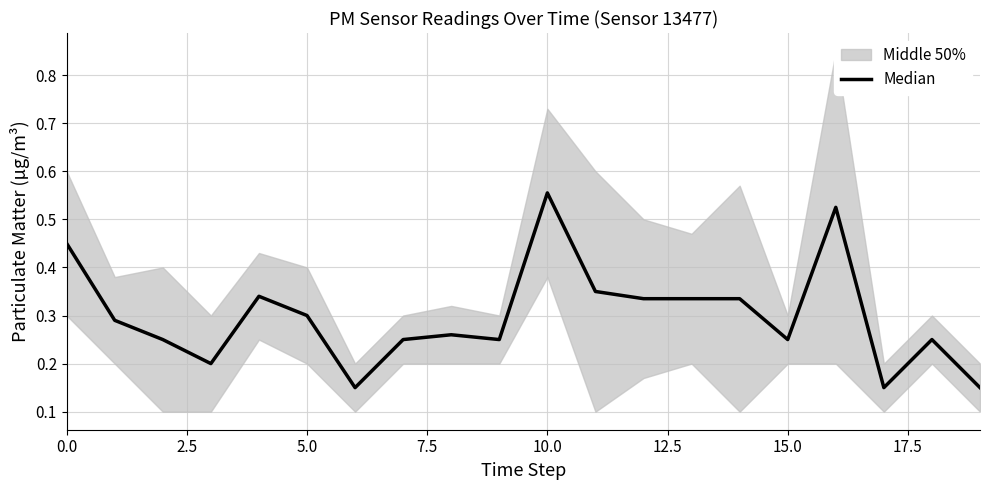

The chart shows a value of 0.3 at 7.5. True or false?

False